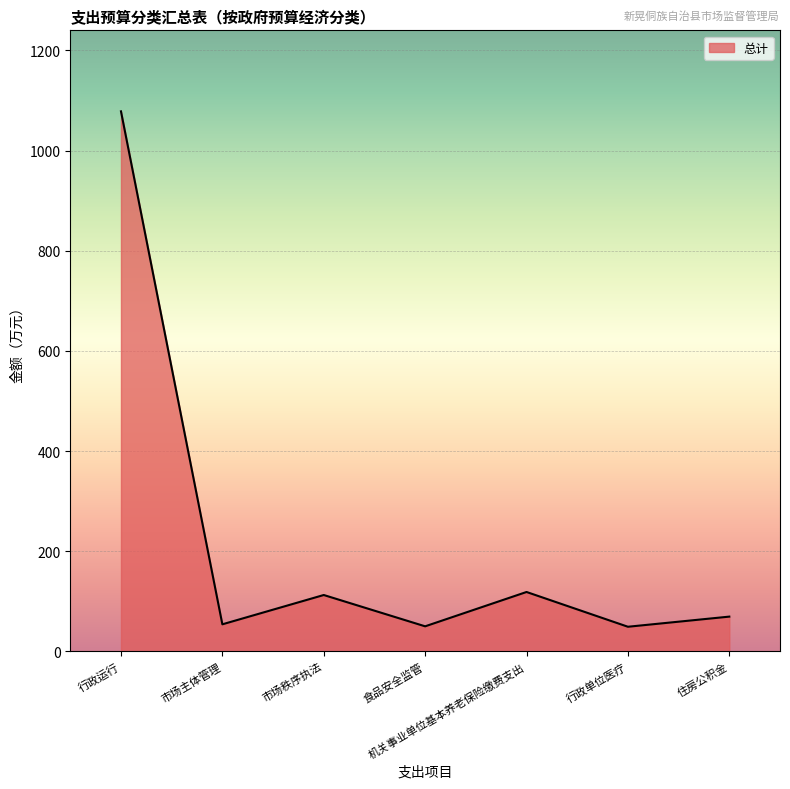

What is the sum of the values at 机关事业单位基本养老保险缴费支出 and 食品安全监管?

168.6